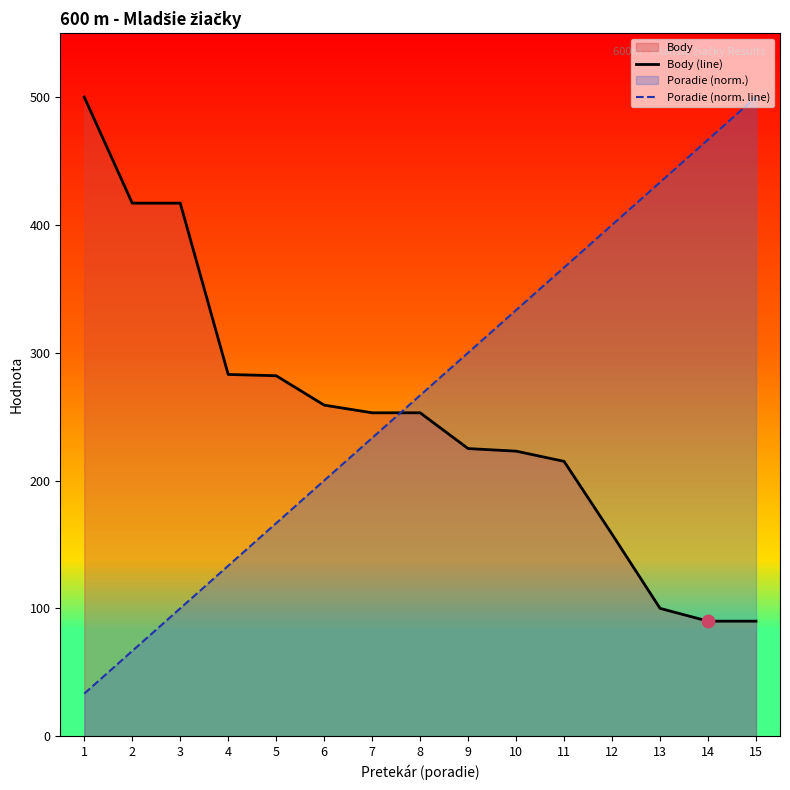

What is the maximum value shown in the chart?

500.0